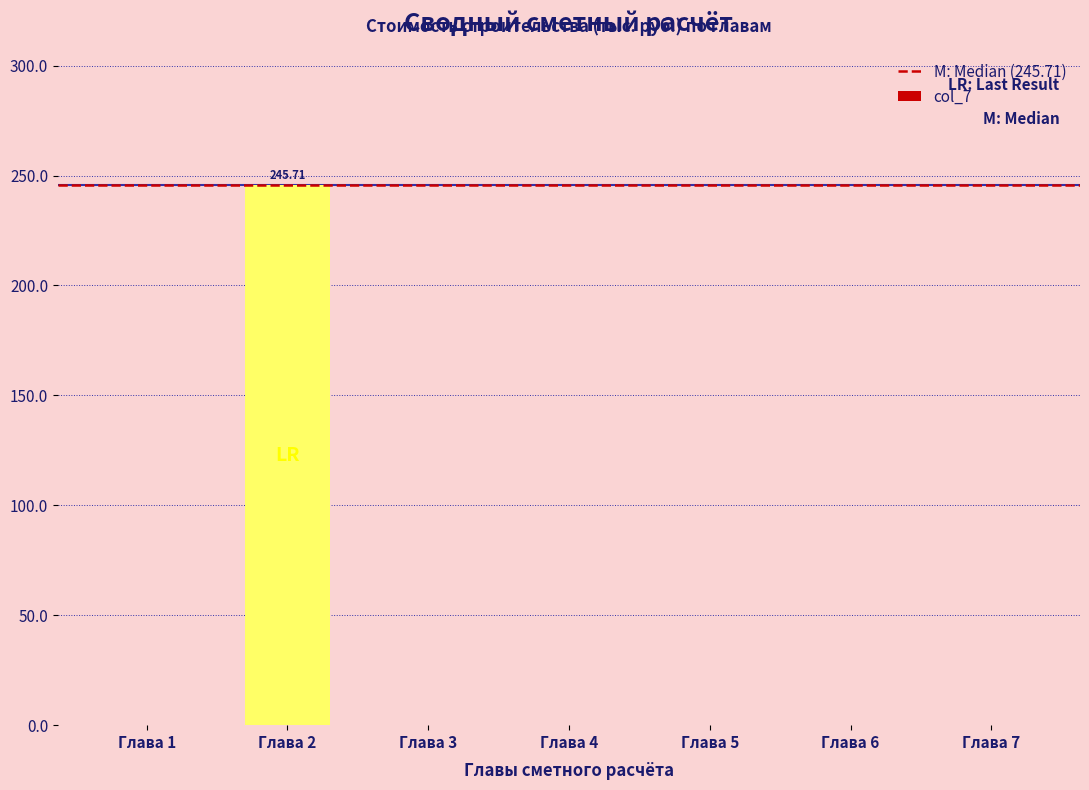

What is the change in value from Глава 2 to Глава 7?

-245.7